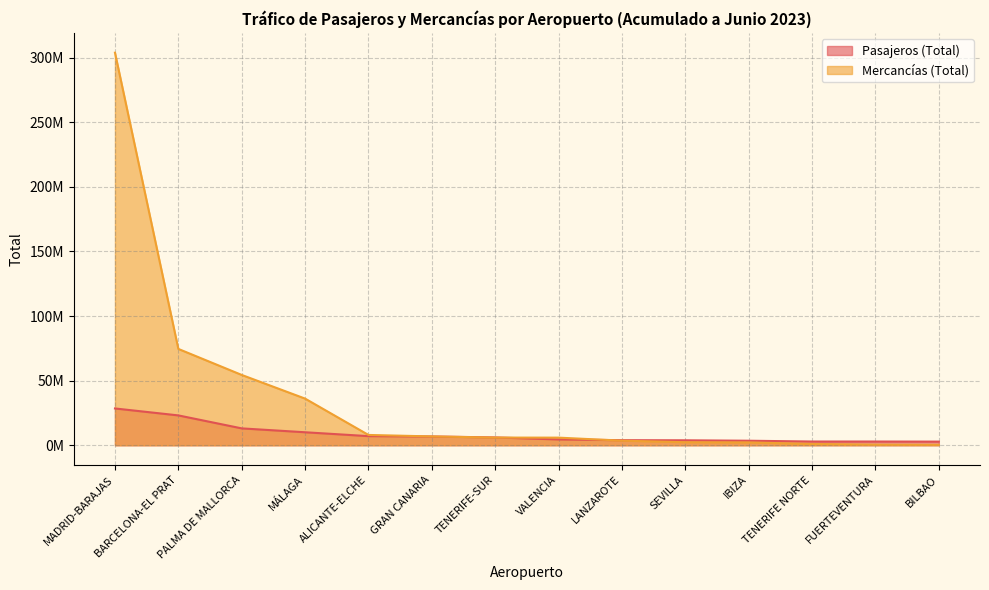

What is the minimum value for Pasajeros (Total)?

2826775